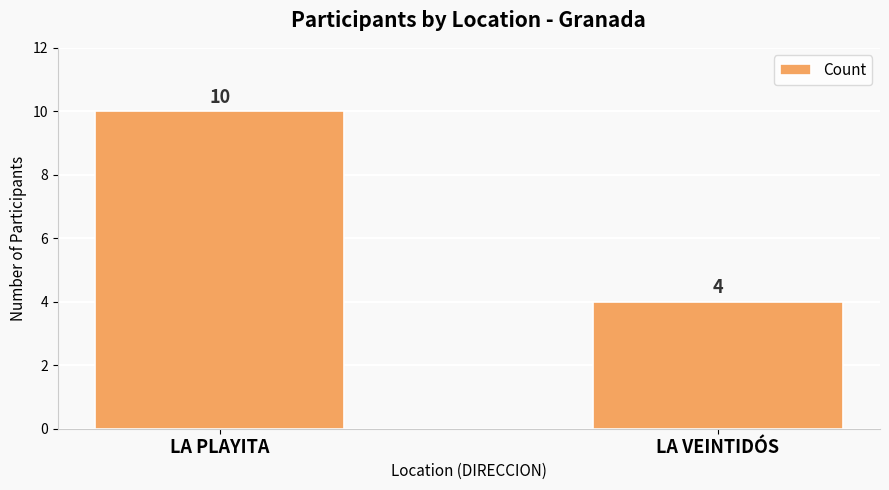

What is the label of the 2nd bar from the left?

LA VEINTIDÓS